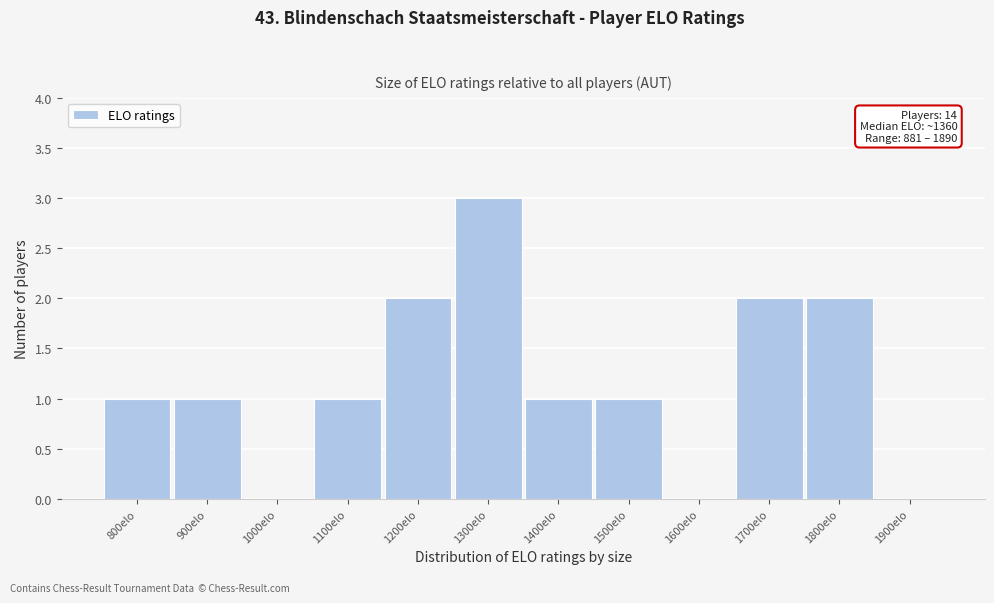

Reading right to left, list all the values displayed in this chart.

1900elo=0	1800elo=2	1700elo=2	1600elo=0	1500elo=1	1400elo=1	1300elo=3	1200elo=2	1100elo=1	1000elo=0	900elo=1	800elo=1